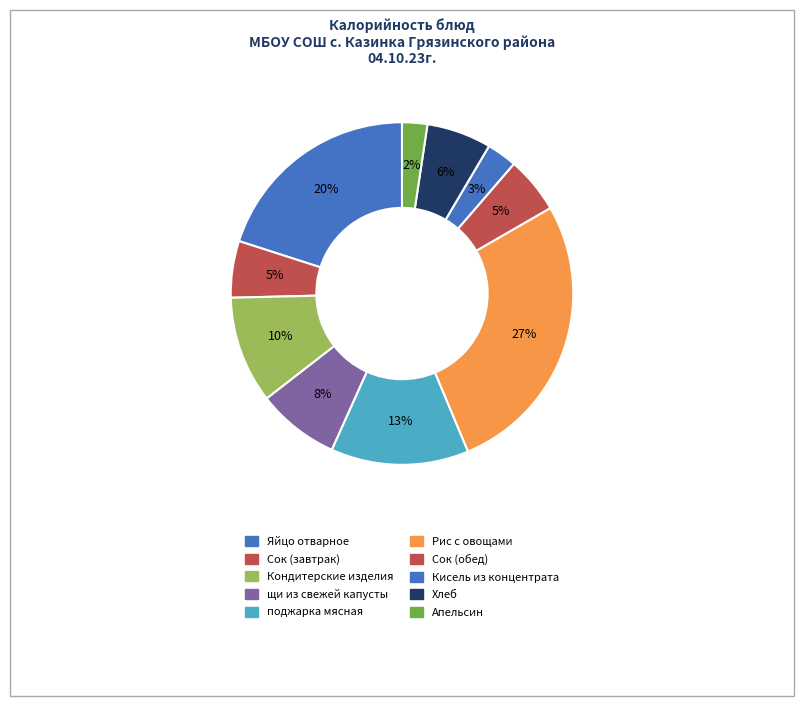

To the nearest percent, what is the combined percentage of Кисель из концентрата and Рис с овощами?

30%